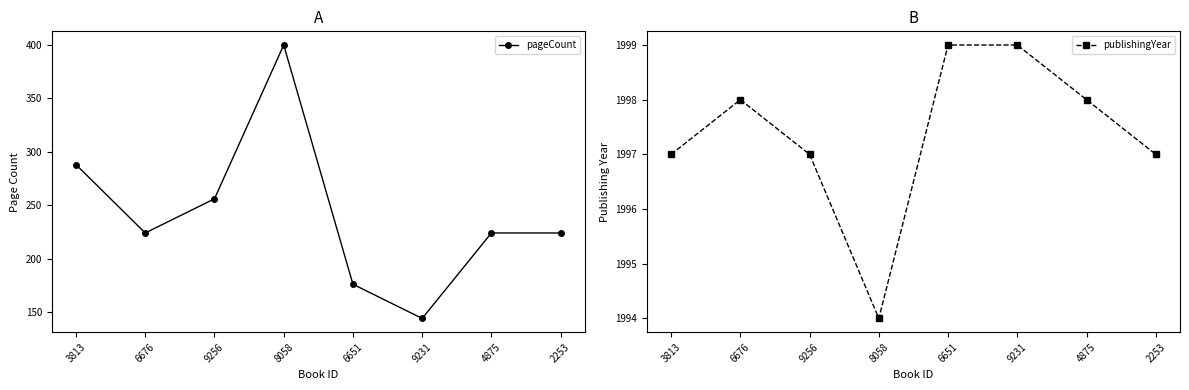

Reading left to right, what are all the values shown in this chart?

pageCount: 288	224	256	400	176	144	224	224
publishingYear: 1997	1998	1997	1994	1999	1999	1998	1997